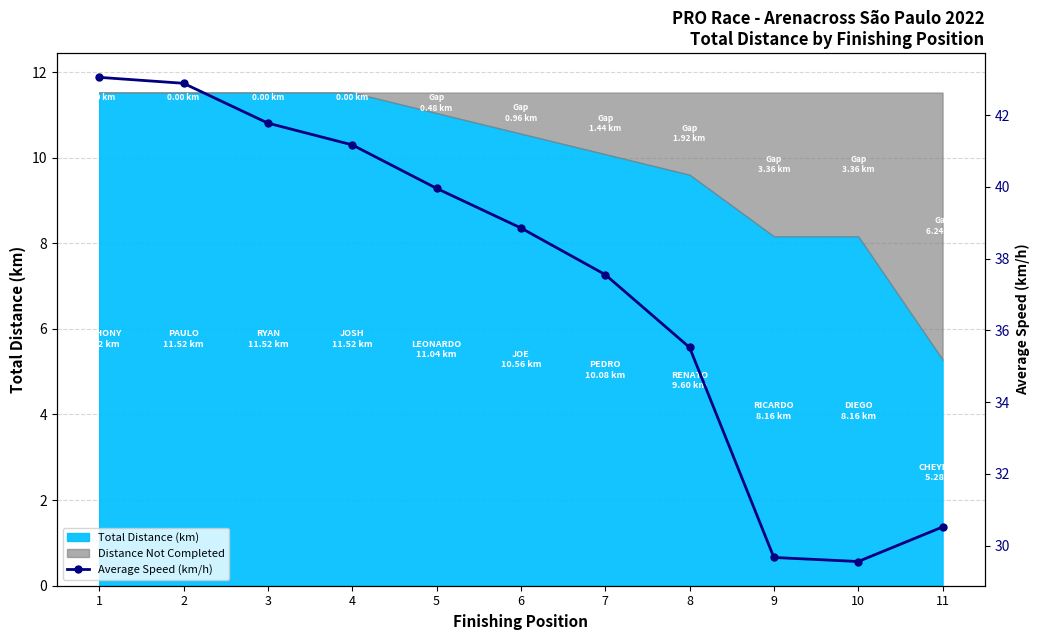

At which label is the value closest to 36?

8